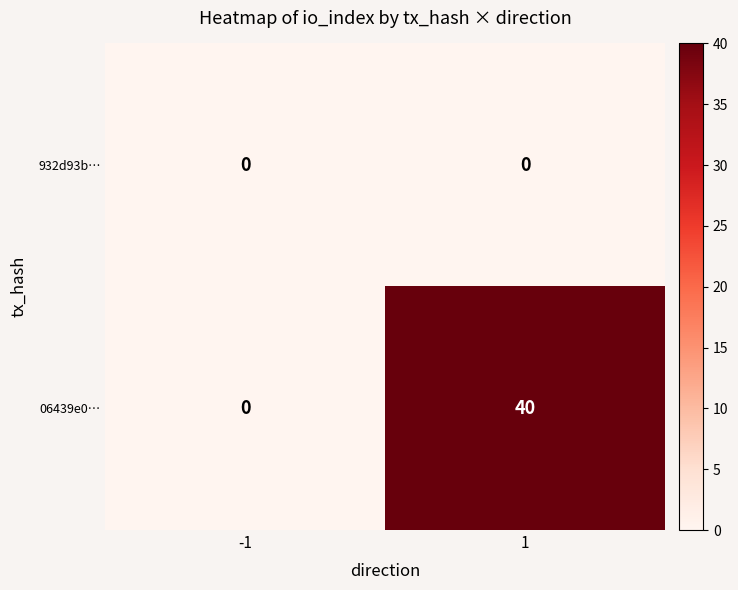

At which category does the chart reach its peak across all series?

1